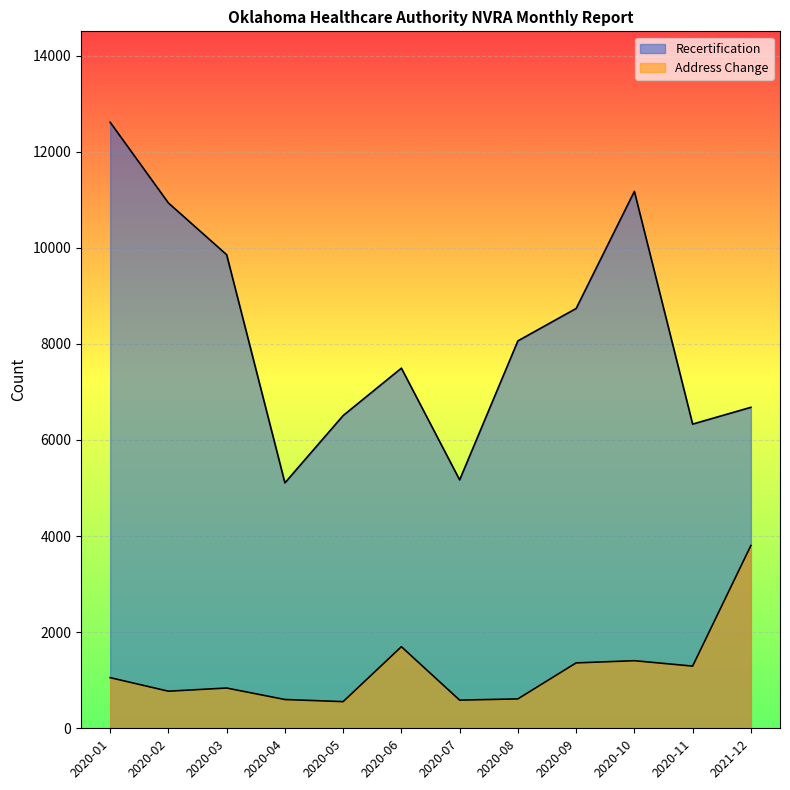

How many lines are shown in the chart?

2